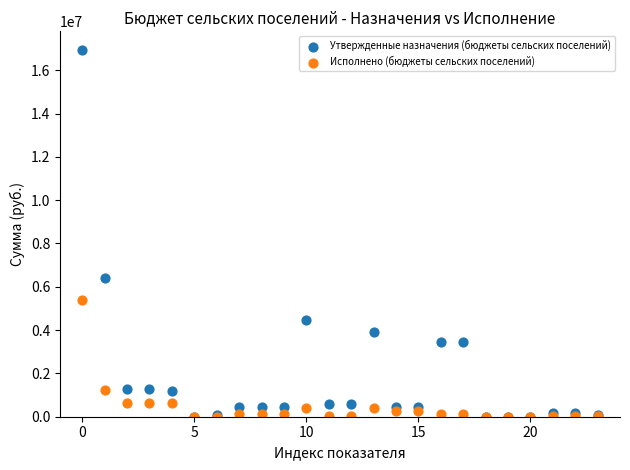

Which series reaches the maximum Y coordinate?

Утвержденные назначения (бюджеты сельских поселений)